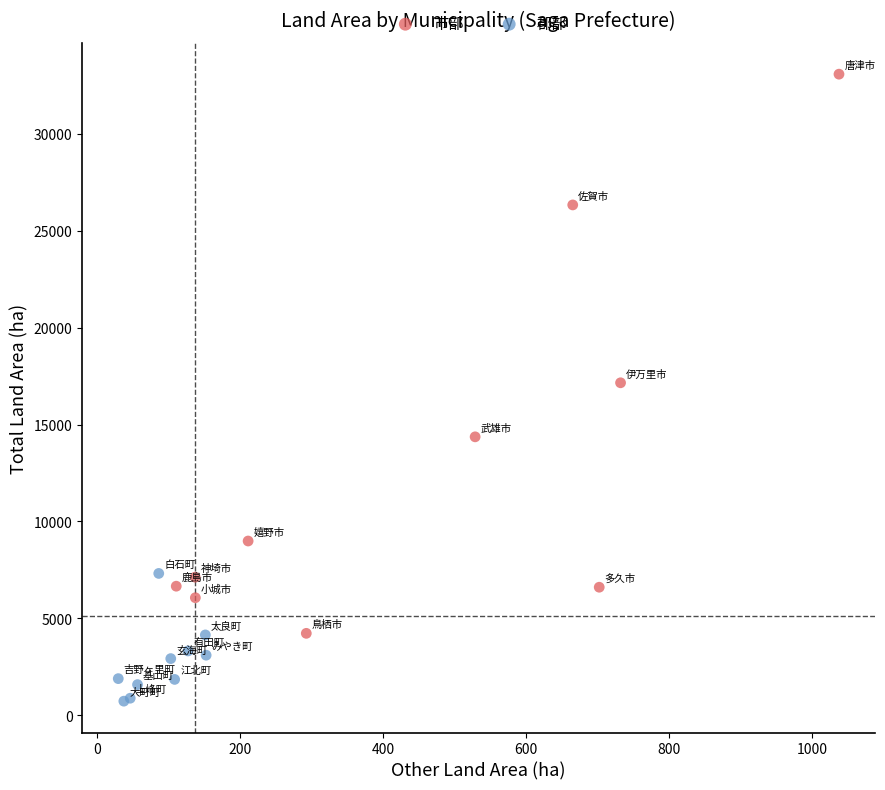

Which series reaches the minimum Y coordinate?

郡部